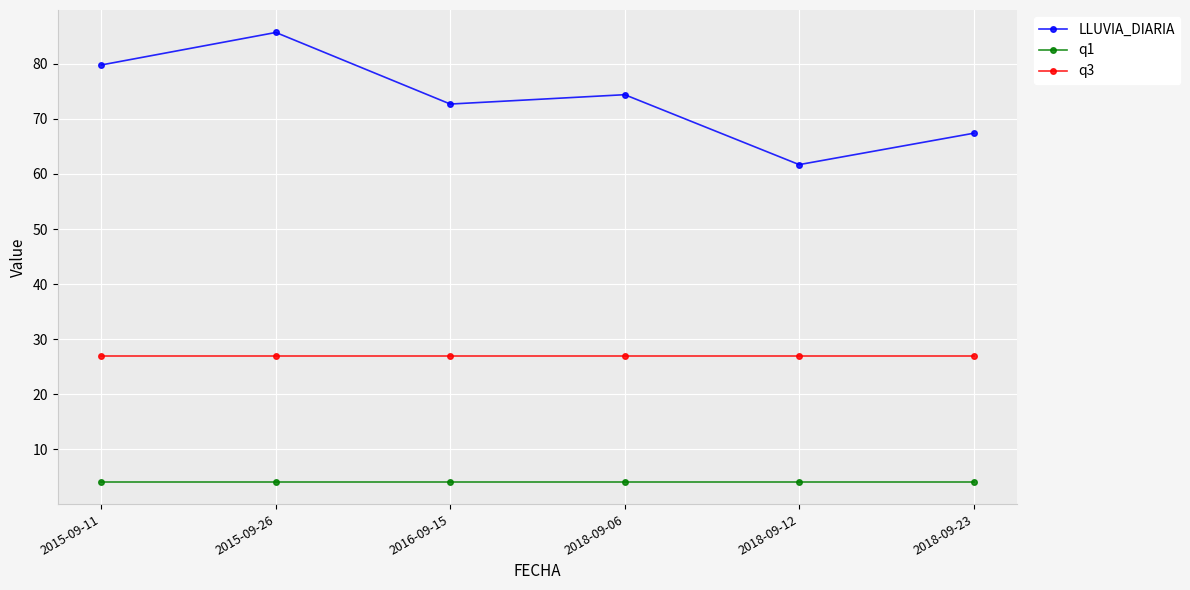

Rank the series by their maximum value, from lowest to highest.

q1, q3, LLUVIA_DIARIA